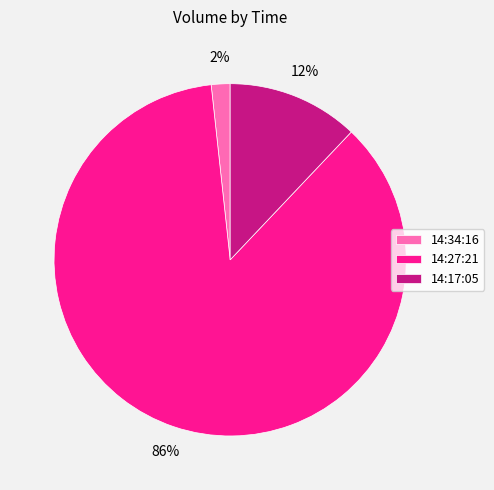

Which category has the smallest portion of the pie?

14:34:16